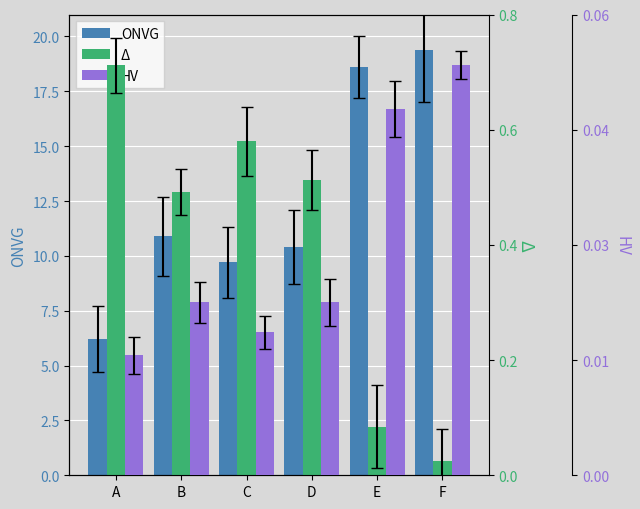

What is the difference between the highest and lowest values at B?

4.8